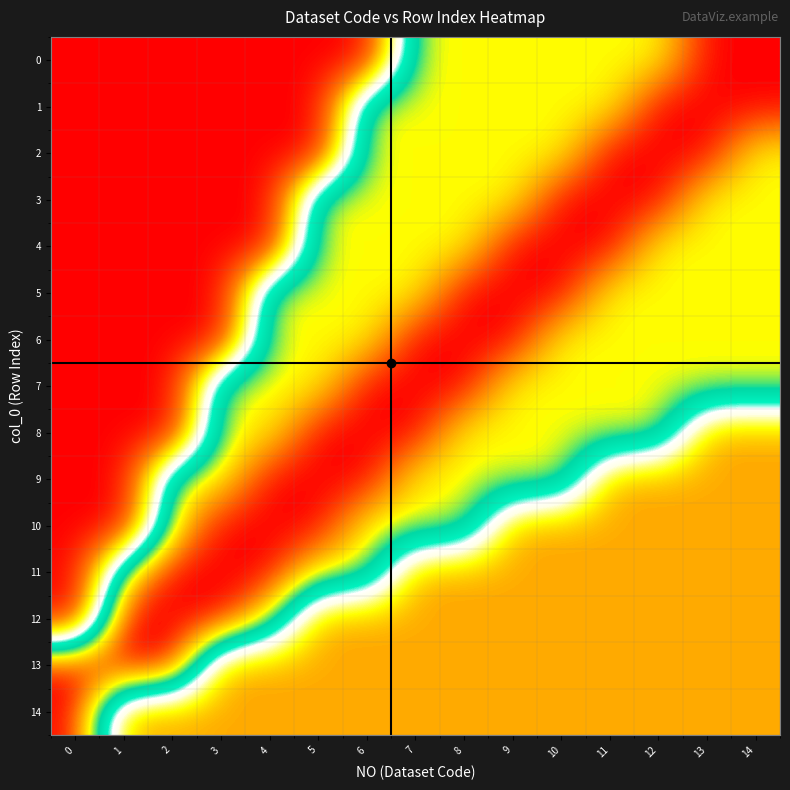

Reading left to right, what are all the values shown in this chart?

0: 0=-1.0	1=-1.0	2=-1.0	3=-1.0	4=-1.0	5=-1.0	6=-1.0	7=0.5	8=0.5	9=0.5	10=0.5	11=0.5	12=0.5	13=1.0	14=1.0
1: 0=-1.0	1=-1.0	2=-1.0	3=-1.0	4=-1.0	5=-1.0	6=0.5	7=0.5	8=0.5	9=0.5	10=0.5	11=0.5	12=1.0	13=1.0	14=1.0
2: 0=-1.0	1=-1.0	2=-1.0	3=-1.0	4=-1.0	5=-1.0	6=0.5	7=0.5	8=0.5	9=0.5	10=0.5	11=1.0	12=1.0	13=1.0	14=0.5
3: 0=-1.0	1=-1.0	2=-1.0	3=-1.0	4=-1.0	5=0.5	6=0.5	7=0.5	8=0.5	9=0.5	10=1.0	11=1.0	12=1.0	13=0.5	14=0.5
4: 0=-1.0	1=-1.0	2=-1.0	3=-1.0	4=-1.0	5=0.5	6=0.5	7=0.5	8=0.5	9=1.0	10=1.0	11=1.0	12=0.5	13=0.5	14=0.5
5: 0=-1.0	1=-1.0	2=-1.0	3=-1.0	4=0.5	5=0.5	6=0.5	7=0.5	8=1.0	9=1.0	10=1.0	11=0.5	12=0.5	13=0.5	14=0.5
6: 0=-1.0	1=-1.0	2=-1.0	3=-1.0	4=0.5	5=0.5	6=0.5	7=1.0	8=1.0	9=1.0	10=0.5	11=0.5	12=0.5	13=0.5	14=0.5
7: 0=-1.0	1=-1.0	2=-1.0	3=0.5	4=0.5	5=0.5	6=1.0	7=1.0	8=1.0	9=0.5	10=0.5	11=0.5	12=0.5	13=0.5	14=0.5
8: 0=-1.0	1=-1.0	2=-1.0	3=0.5	4=0.5	5=1.0	6=1.0	7=1.0	8=0.5	9=0.5	10=0.5	11=0.5	12=0.5	13=-0.5	14=-0.5
9: 0=-1.0	1=-1.0	2=0.5	3=0.5	4=1.0	5=1.0	6=1.0	7=0.5	8=0.5	9=0.5	10=0.5	11=-0.5	12=-0.5	13=-0.5	14=-0.5
10: 0=-1.0	1=-1.0	2=0.5	3=1.0	4=1.0	5=1.0	6=0.5	7=0.5	8=0.5	9=-0.5	10=-0.5	11=-0.5	12=-0.5	13=-0.5	14=-0.5
11: 0=-1.0	1=0.5	2=1.0	3=1.0	4=1.0	5=0.5	6=0.5	7=-0.5	8=-0.5	9=-0.5	10=-0.5	11=-0.5	12=-0.5	13=-0.5	14=-0.5
12: 0=-1.0	1=1.0	2=1.0	3=1.0	4=0.5	5=-0.5	6=-0.5	7=-0.5	8=-0.5	9=-0.5	10=-0.5	11=-0.5	12=-0.5	13=-0.5	14=-0.5
13: 0=1.0	1=1.0	2=1.0	3=-0.5	4=-0.5	5=-0.5	6=-0.5	7=-0.5	8=-0.5	9=-0.5	10=-0.5	11=-0.5	12=-0.5	13=-0.5	14=-0.5
14: 0=1.0	1=-0.5	2=-0.5	3=-0.5	4=-0.5	5=-0.5	6=-0.5	7=-0.5	8=-0.5	9=-0.5	10=-0.5	11=-0.5	12=-0.5	13=-0.5	14=-0.5